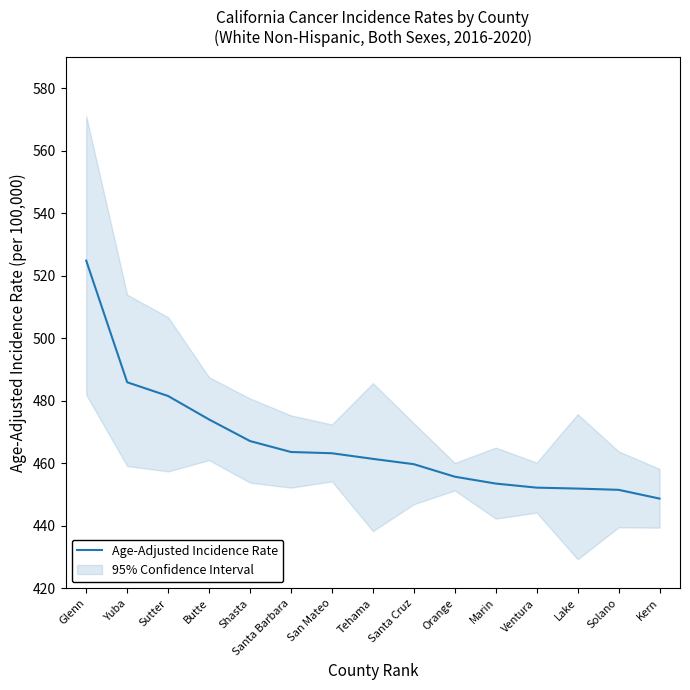

Where is the data nearest to the value 486?

Yuba